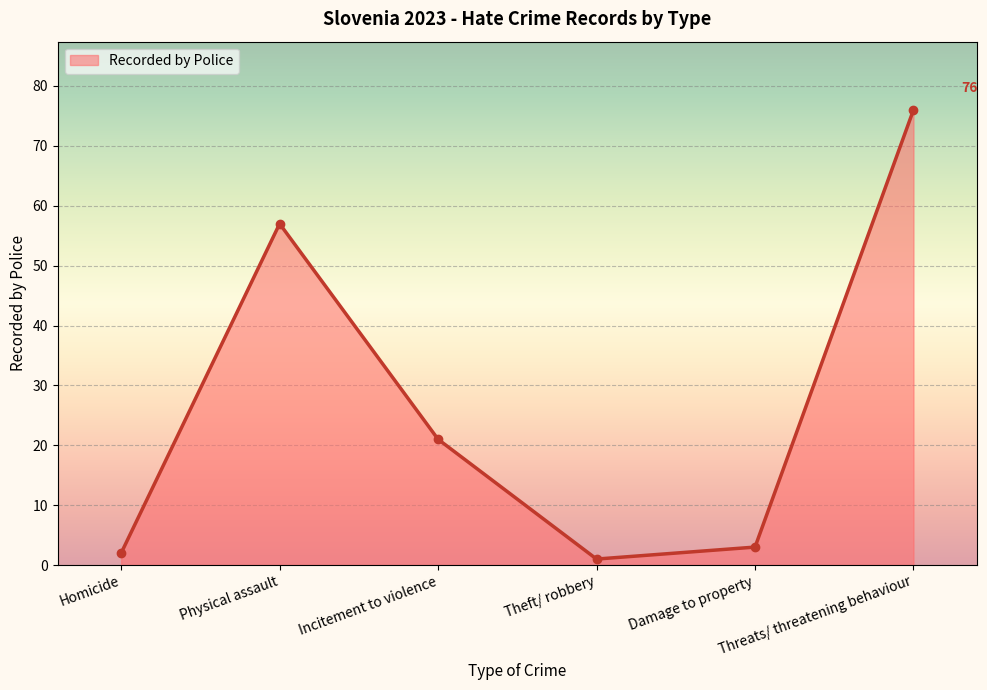

What is the sum of all values?

160